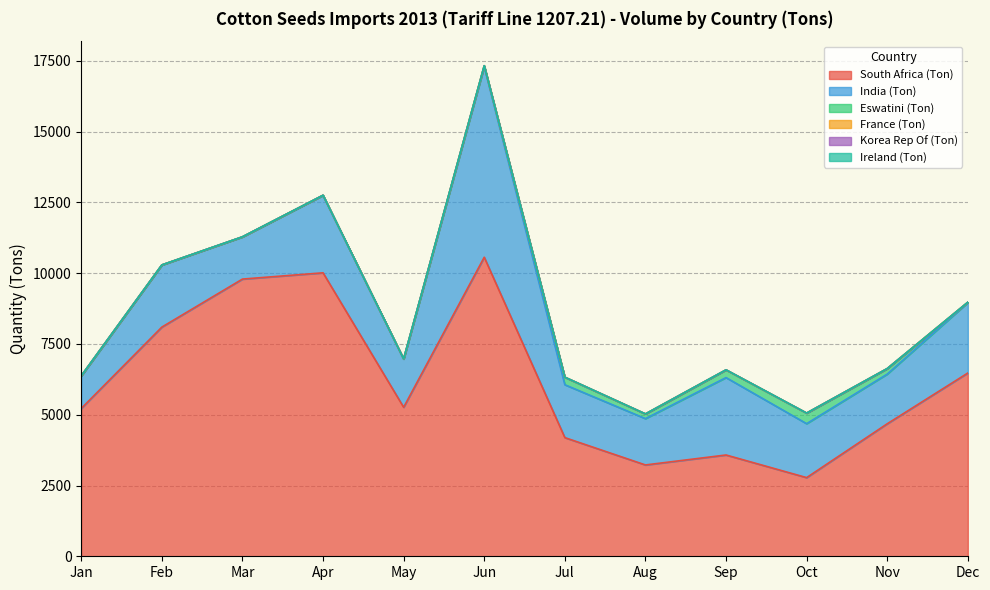

Reading right to left, what are all the values shown in this chart?

South Africa (Ton): Dec=6474.0	Nov=4680.8	Oct=2779.1	Sep=3578.2	Aug=3226.4	Jul=4191.9	Jun=10564.6	May=5264.3	Apr=10014.5	Mar=9793.5	Feb=8096.6	Jan=5221.7
India (Ton): Dec=2487.8	Nov=1755.4	Oct=1905.8	Sep=2735.2	Aug=1636.9	Jul=1868.9	Jun=6732.7	May=1708.6	Apr=2739.4	Mar=1492.0	Feb=2195.8	Jan=1153.1
Eswatini (Ton): Dec=12.9	Nov=195.1	Oct=374.0	Sep=273.0	Aug=166.0	Jul=266.0	Jun=34.0	May=0.0	Apr=0.0	Mar=0.0	Feb=0.0	Jan=0.0
France (Ton): Dec=0.0	Nov=0.0	Oct=0.0	Sep=0.0	Aug=0.0	Jul=0.0	Jun=0.0	May=0.0	Apr=0.1	Mar=0.0	Feb=0.0	Jan=0.0
Korea Rep Of (Ton): Dec=0.0	Nov=0.0	Oct=0.0	Sep=0.0	Aug=0.0	Jul=0.0	Jun=0.0	May=0.0	Apr=0.0	Mar=0.0	Feb=0.0	Jan=0.0
Ireland (Ton): Dec=0.0	Nov=0.0	Oct=0.0	Sep=0.0	Aug=0.0	Jul=0.0	Jun=0.0	May=0.0	Apr=0.0	Mar=0.0	Feb=0.0	Jan=0.0